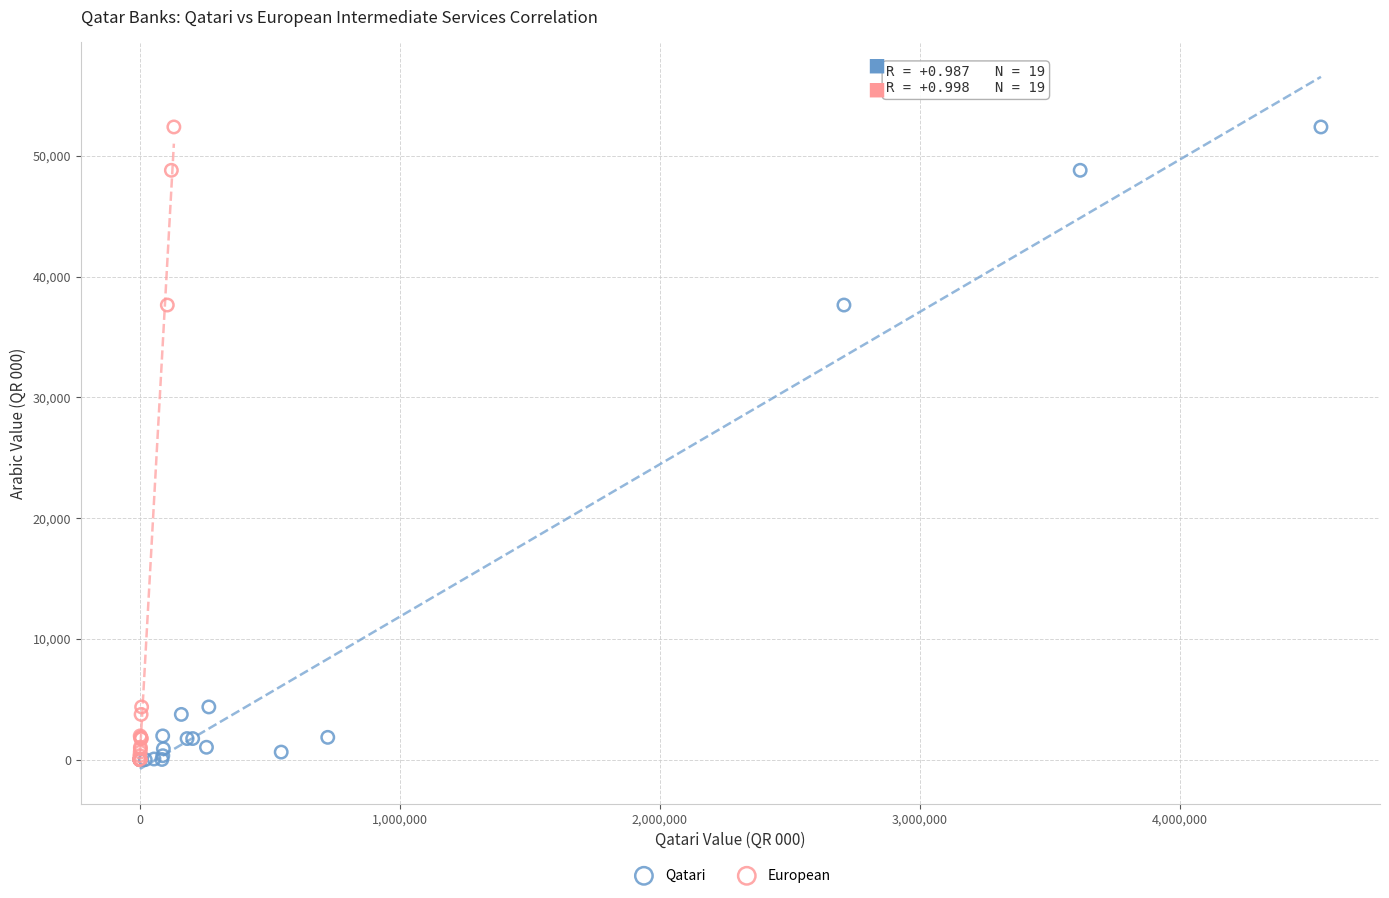

What are all the series names shown in the legend?

Qatari, European